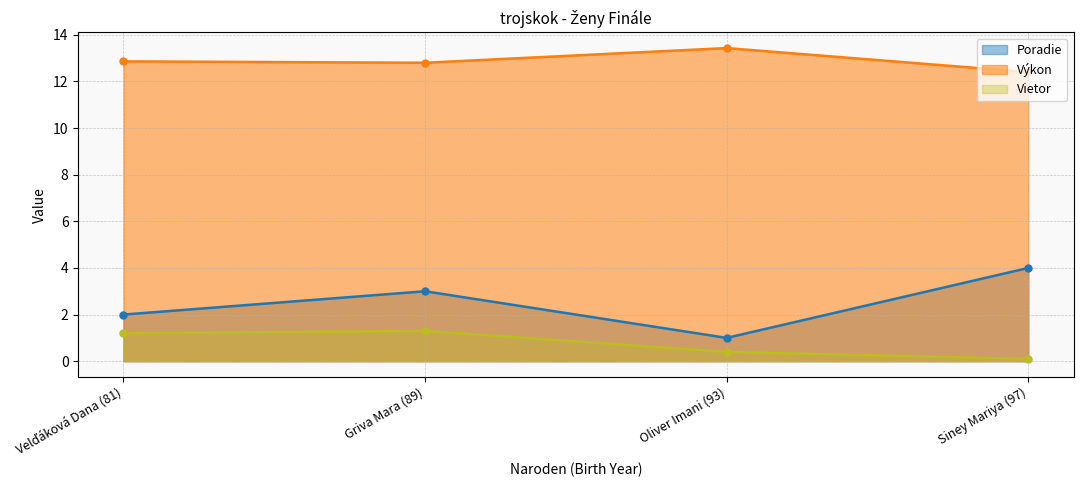

What is the difference between the second highest and second lowest values in the Výkon series?

0.1